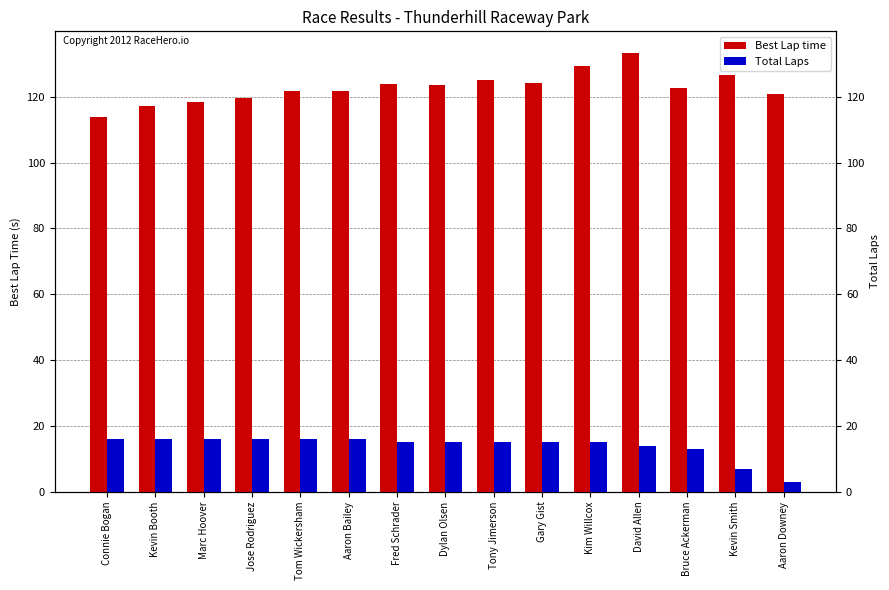

Is it true that Total Laps equals 28.1 at Connie Bogan?

False